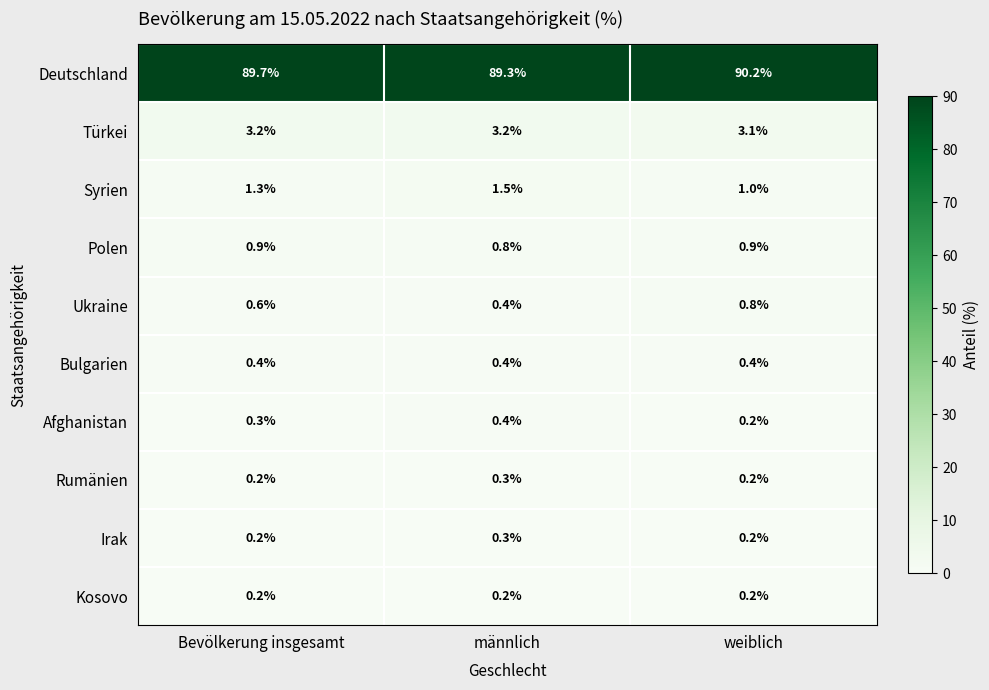

What is the maximum value shown in the chart?

90.2